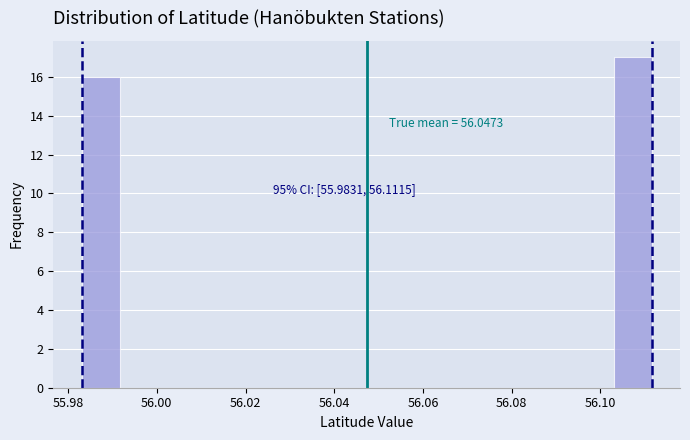

Over which range of the x-axis is the bar tallest?

56.102 to 56.112